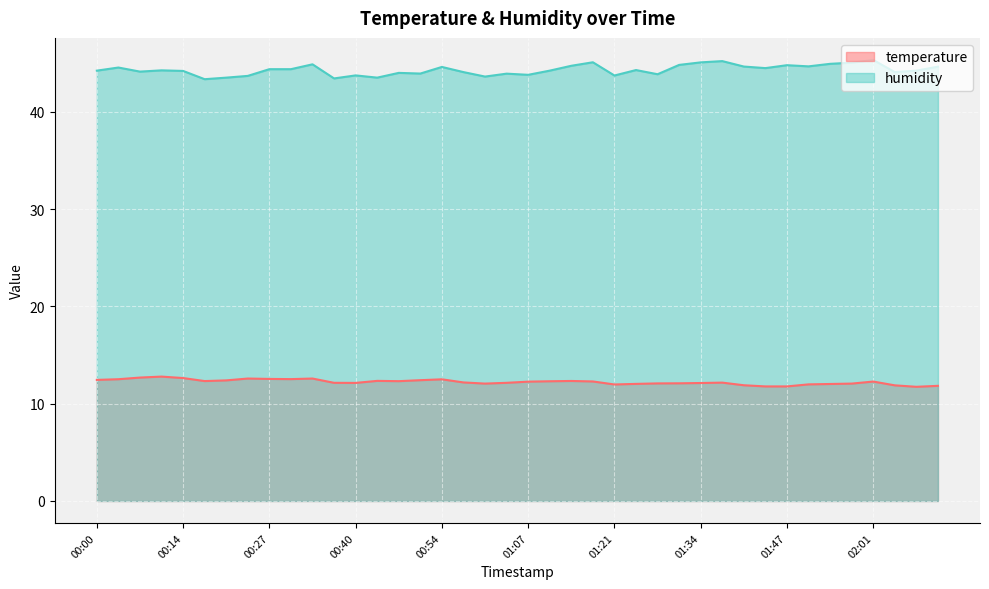

Reading right to left, list all the values displayed in this chart.

temperature: 11.8	11.7	11.9	12.3	12.1	12.0	12.0	11.8	11.8	11.9	12.2	12.1	12.1	12.1	12.0	12.0	12.3	12.3	12.3	12.3	12.2	12.1	12.2	12.5	12.4	12.3	12.3	12.1	12.2	12.6	12.5	12.6	12.6	12.4	12.3	12.6	12.8	12.7	12.5	12.4
humidity: 44.7	44.2	44.1	45.4	45.1	45.0	44.7	44.8	44.5	44.7	45.2	45.1	44.8	43.9	44.3	43.8	45.1	44.8	44.2	43.8	43.9	43.6	44.1	44.6	44.0	44.0	43.5	43.8	43.5	44.9	44.4	44.4	43.7	43.5	43.4	44.2	44.3	44.1	44.6	44.2